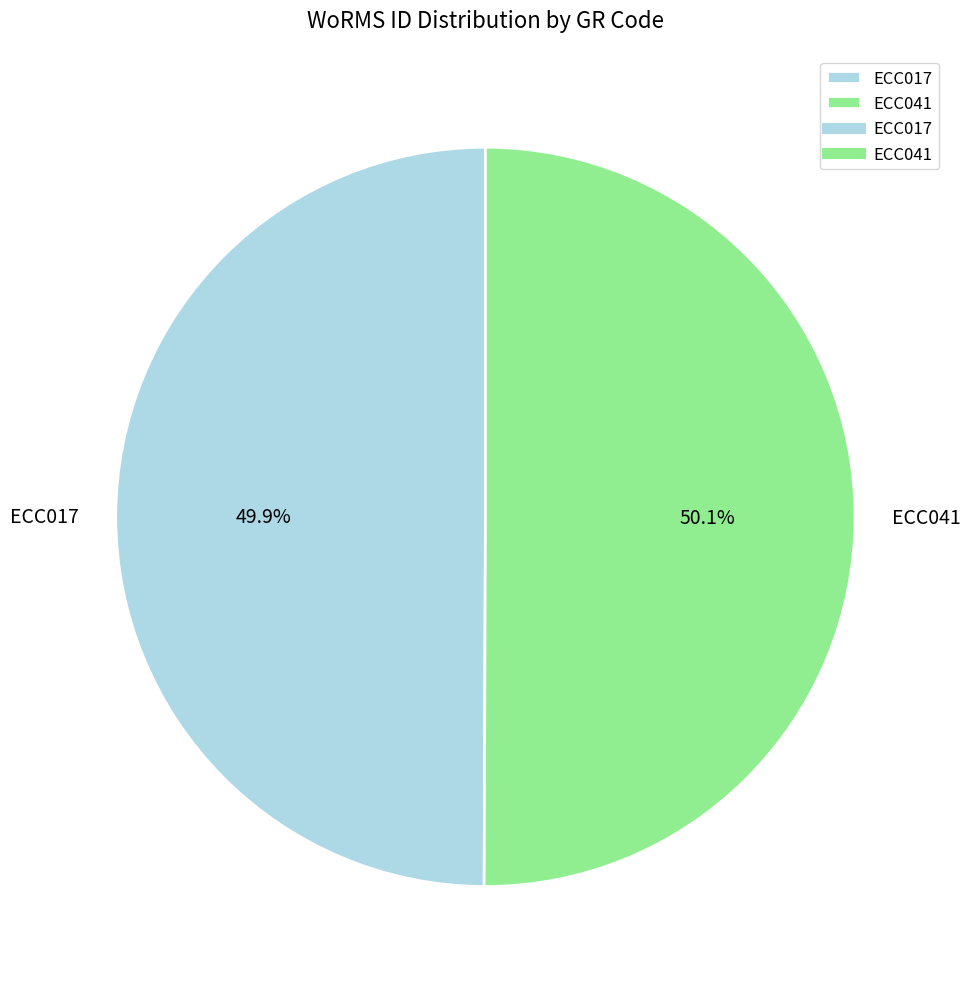

True or false: ECC017 accounts for 38% of the total.

False